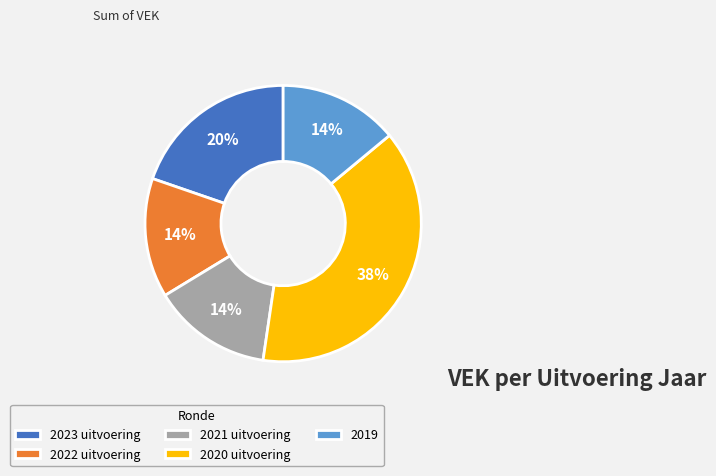

Combined, do 2020 uitvoering and 2022 uitvoering account for over 50%?

Yes